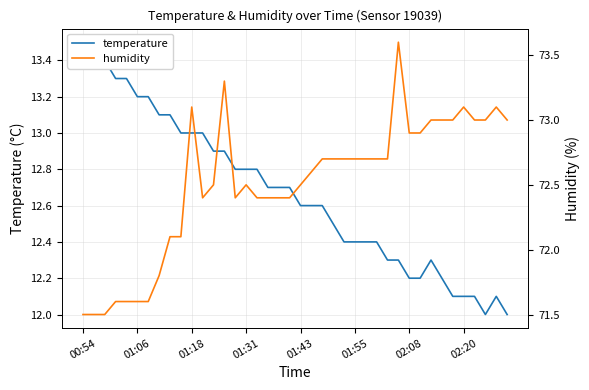

Between 28 and 35, which series saw the biggest shift?

humidity